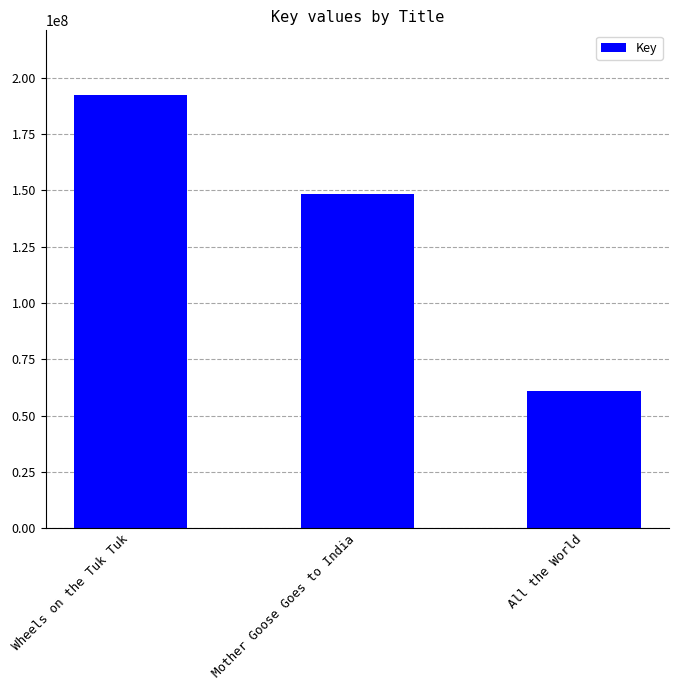

True or false: the data shows 229339006 at Mother Goose Goes to India.

False